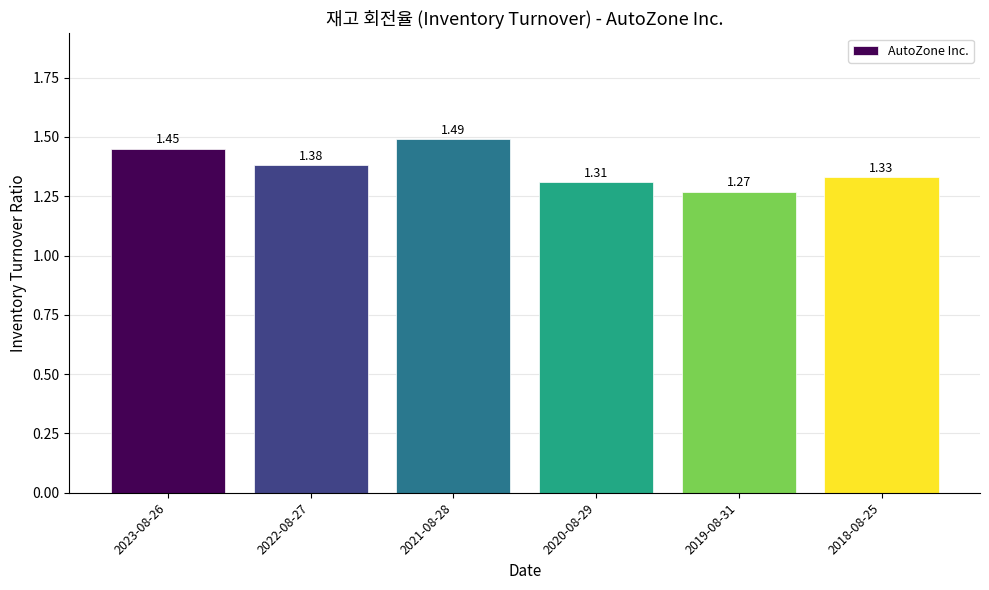

What is the sum of the values at 2021-08-28 and 2018-08-25?

2.8